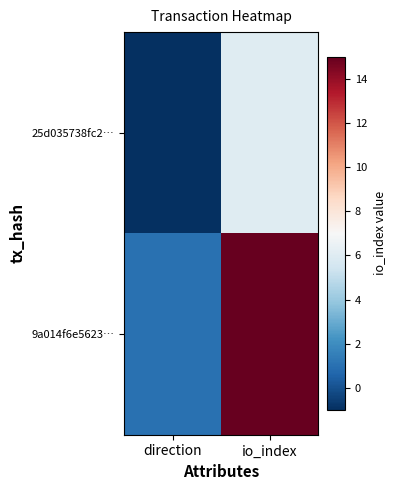

What is the difference between the highest and lowest values at direction?

2